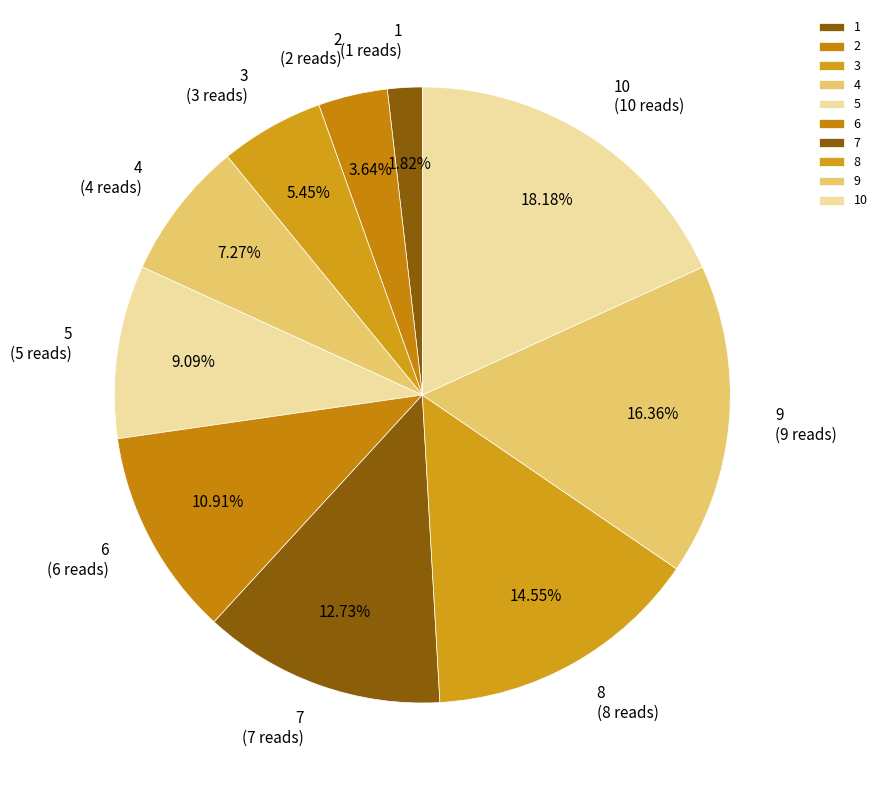

To the nearest percent, what portion does 4 represent?

7%